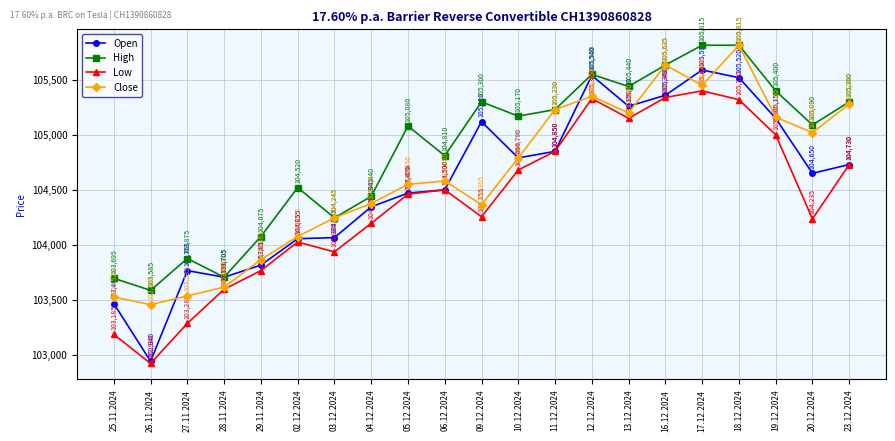

Is the value of Open at 09.12.2024 greater than the value of High at 16.12.2024?

No